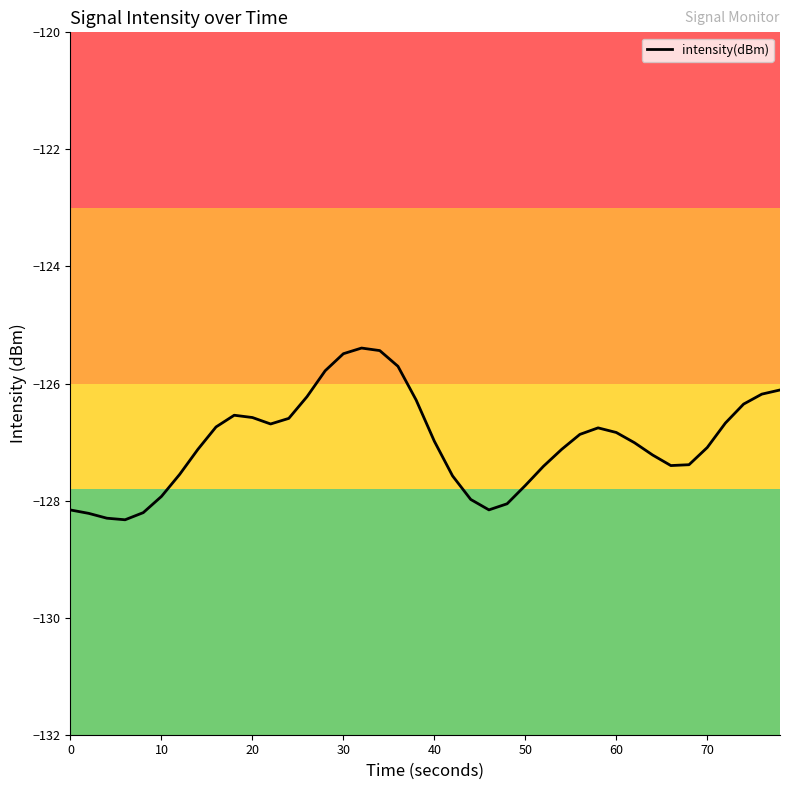

What is the greatest value displayed?

-125.4